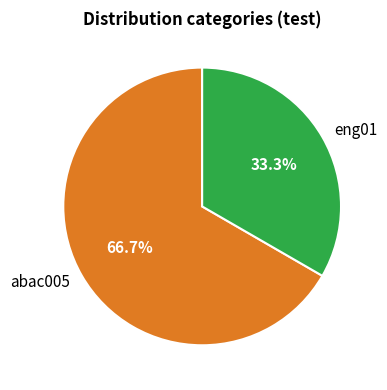

Which has a higher value, eng01 or abac005?

abac005